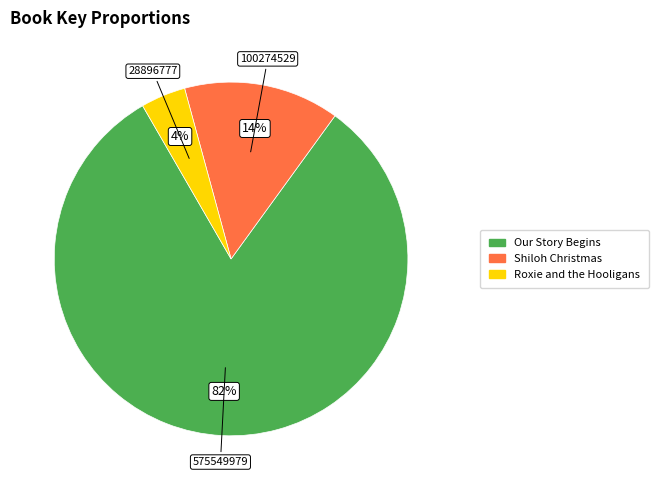

Is there a majority slice in this chart?

Yes